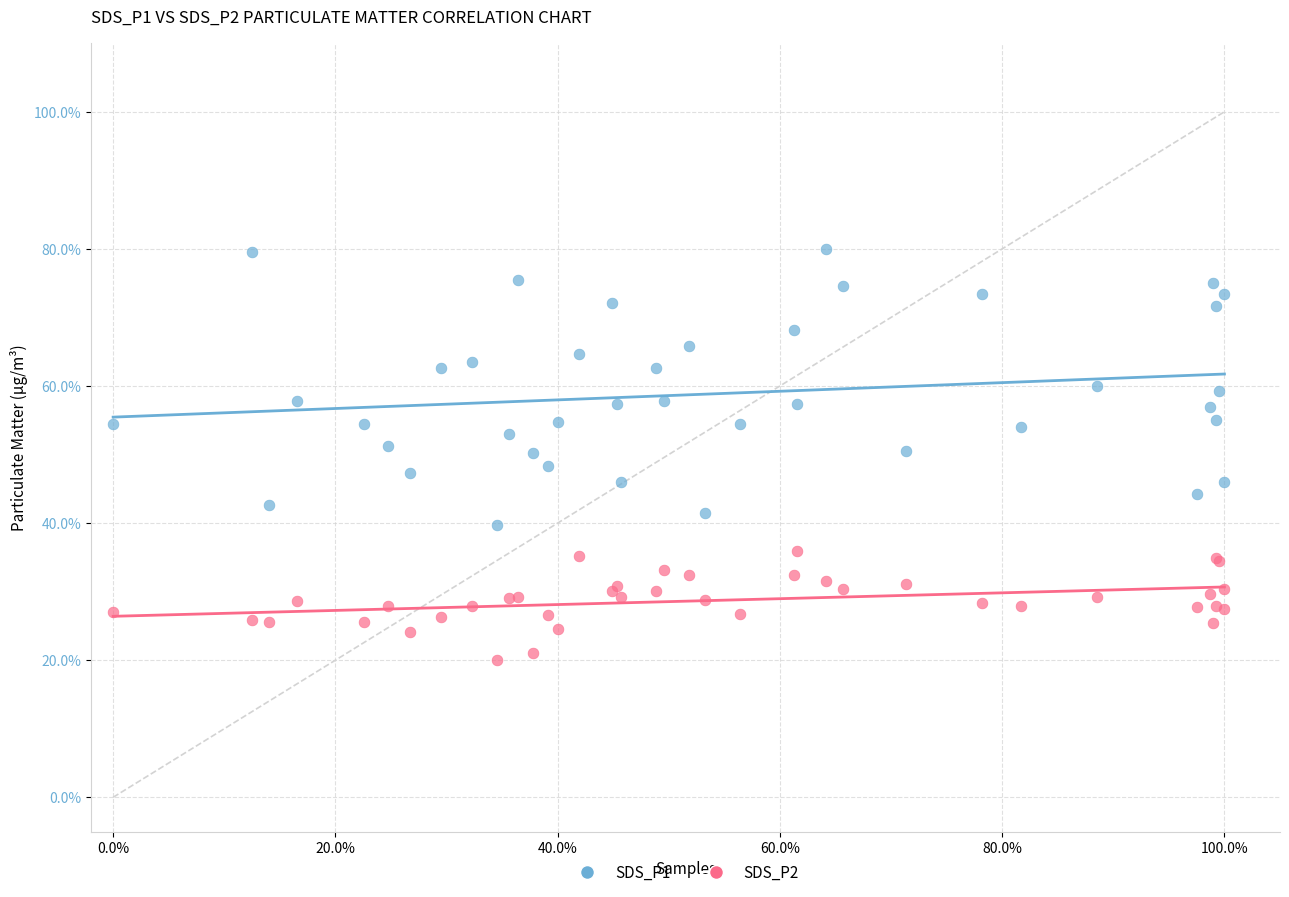

Which series has the largest Y range (max minus min)?

SDS_P1